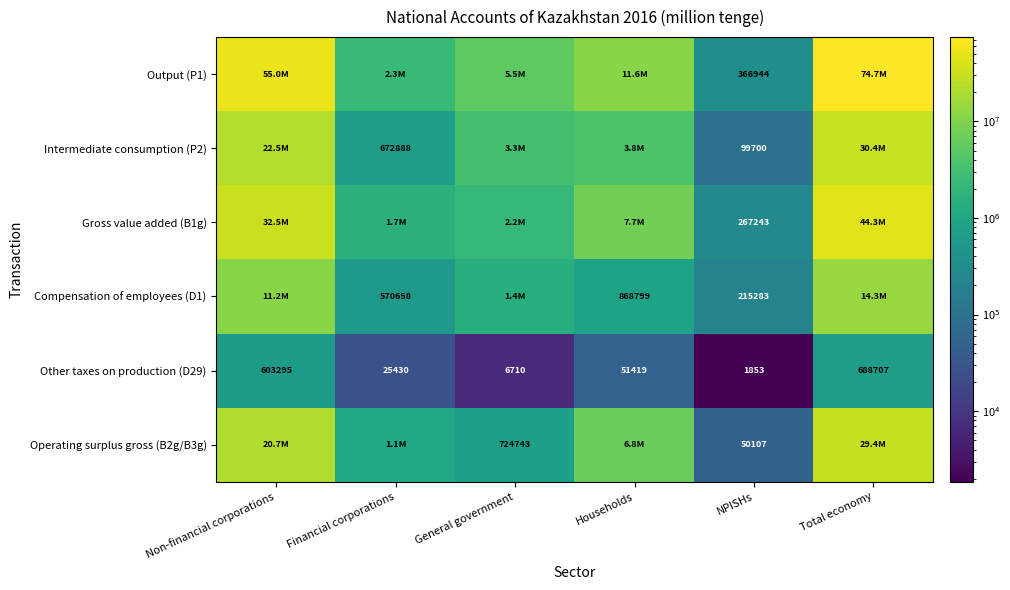

What is the spread (max minus min) of values at NPISHs?

365091.0